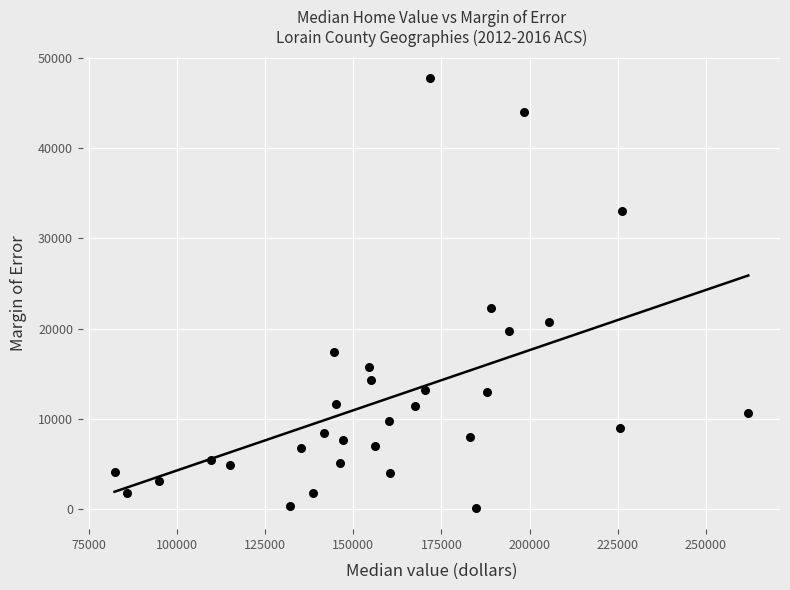

What Y value in the scatter plot is closest to 23960?

22315